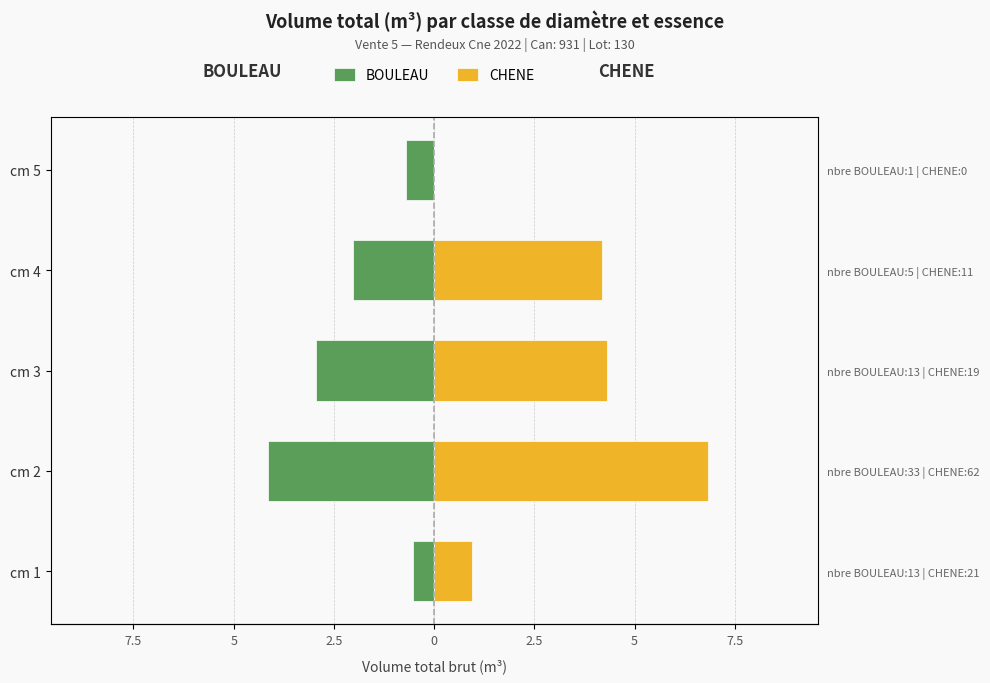

Reading left to right, list all the values displayed in this chart.

BOULEAU: -0.5	-4.1	-3.0	-2.0	-0.7
CHENE: 0.9	6.8	4.3	4.2	0.0